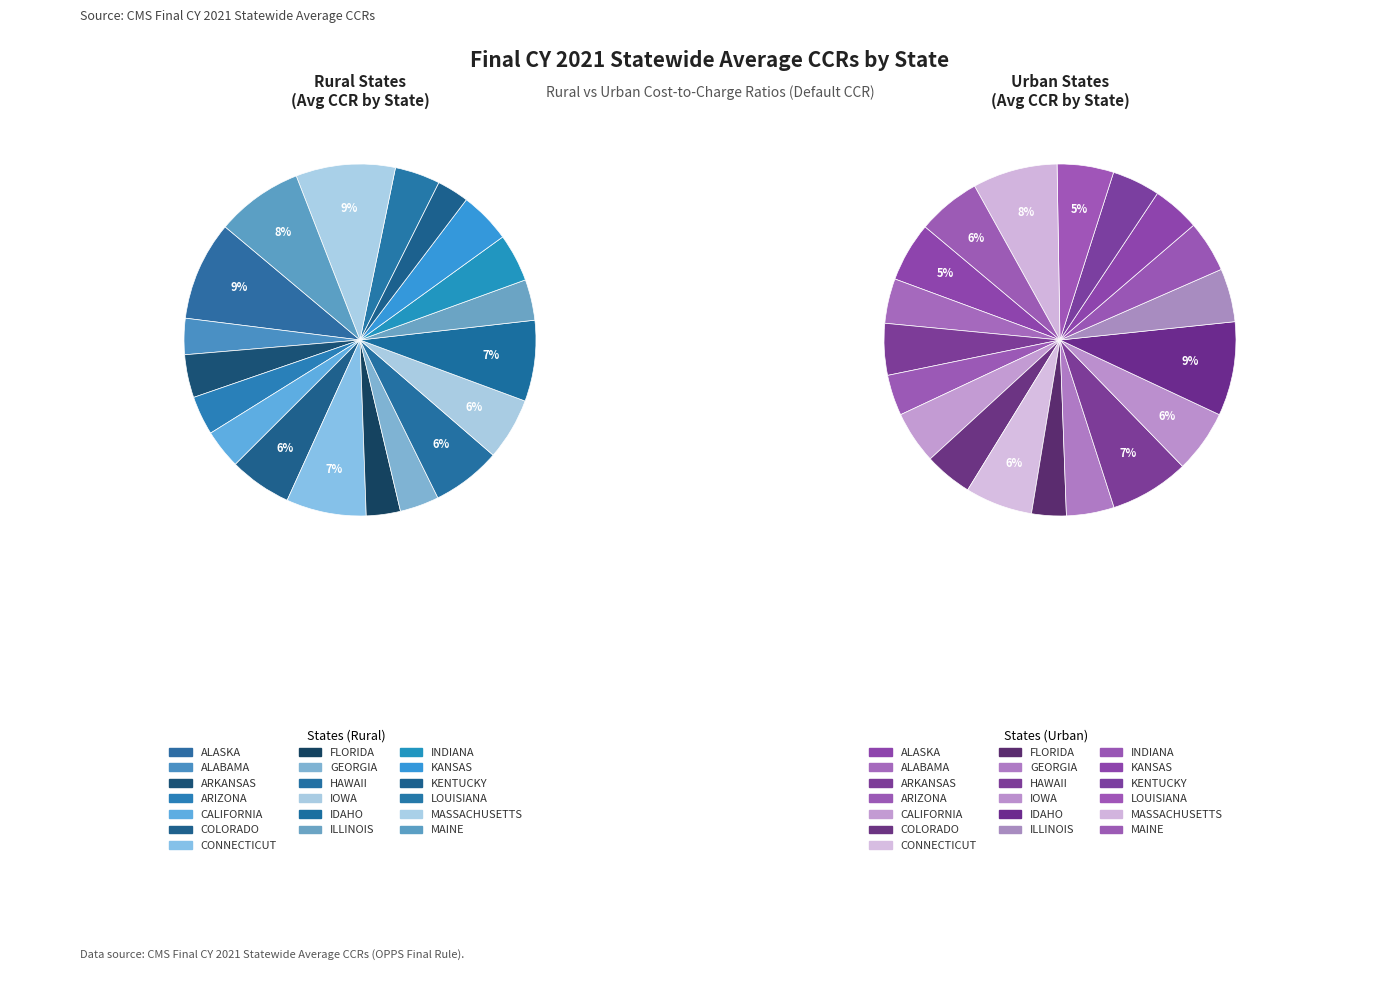

How many slices are in this pie chart?

19